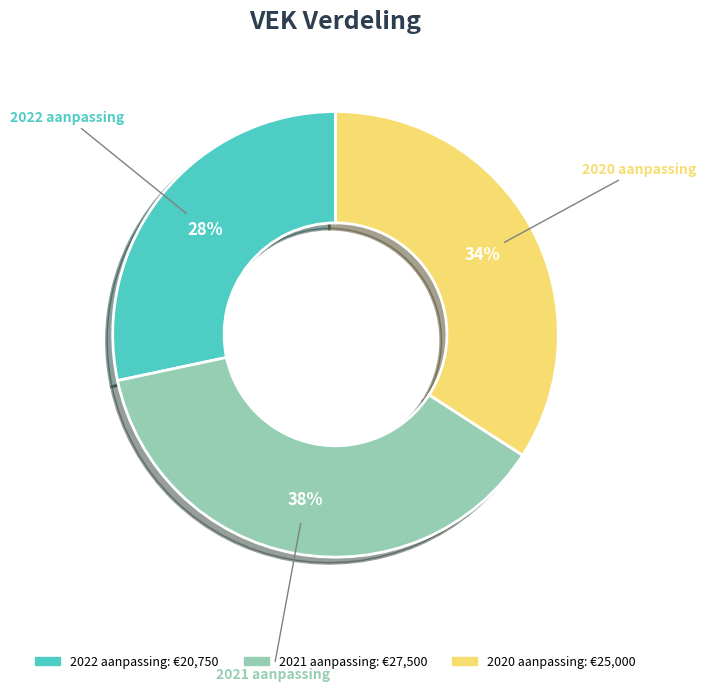

How many segments does this pie chart have?

3